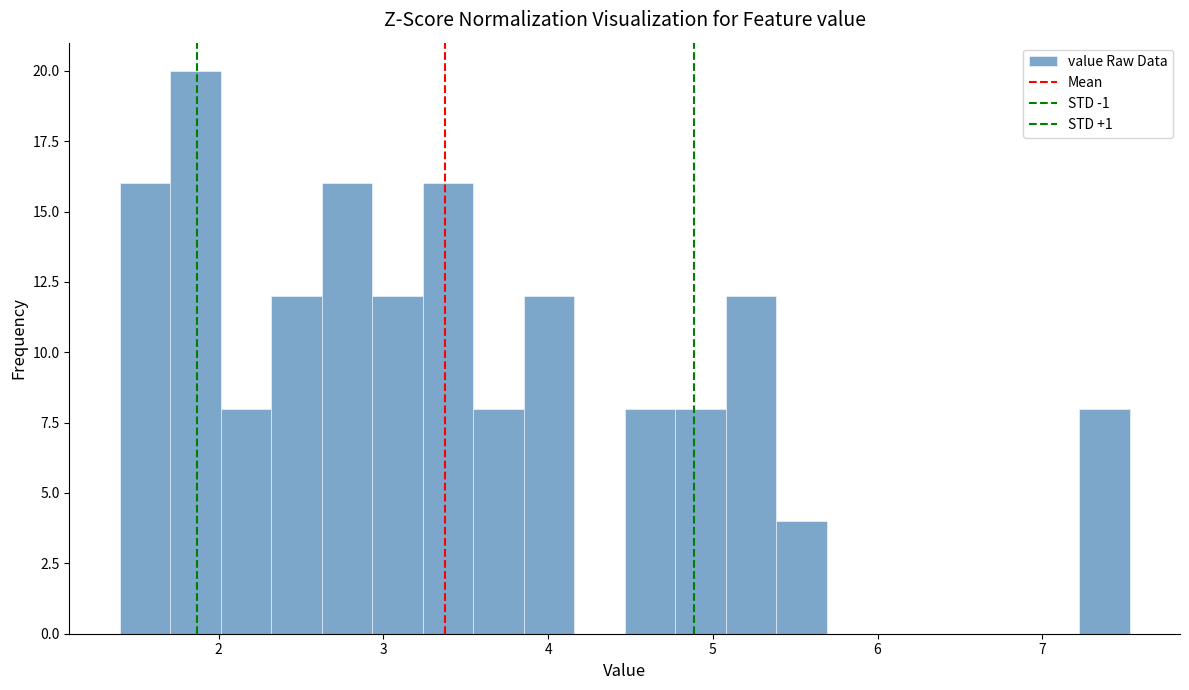

Around what value on the x-axis is the tallest bar? Give the approximate position of its centre, as read against the axis.

1.9